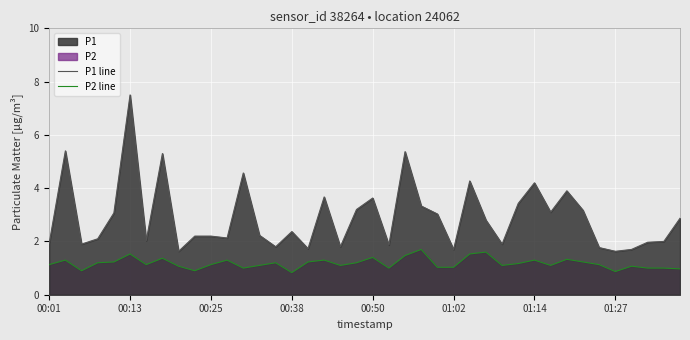

What is the highest value of the P1 line series?

7.5